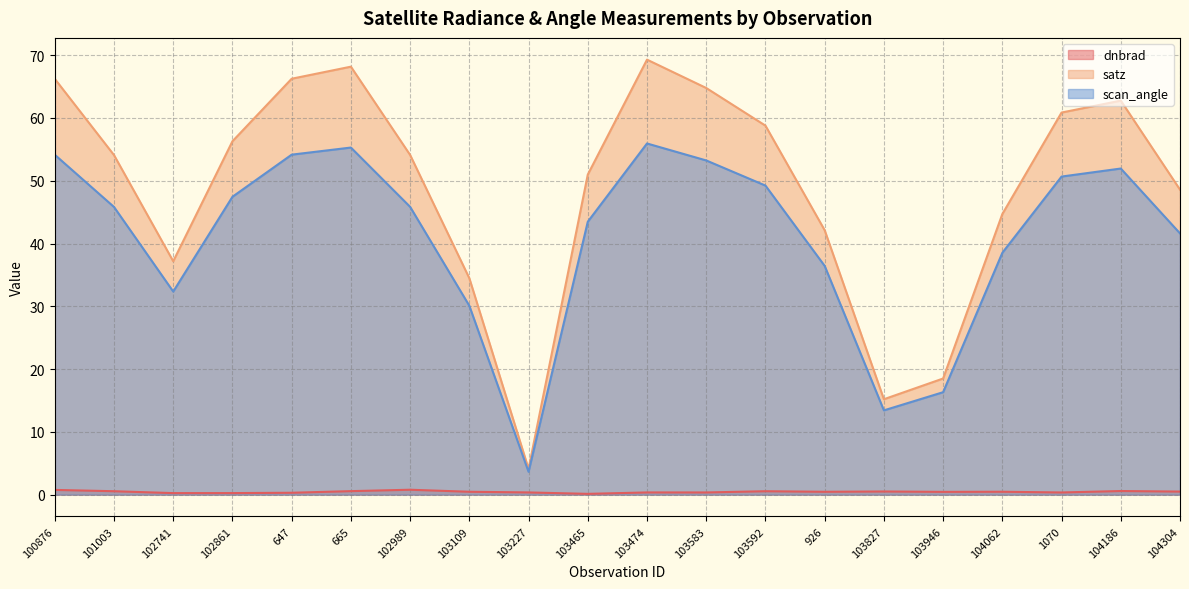

Which has a higher value, 102741 or 103465?

102741